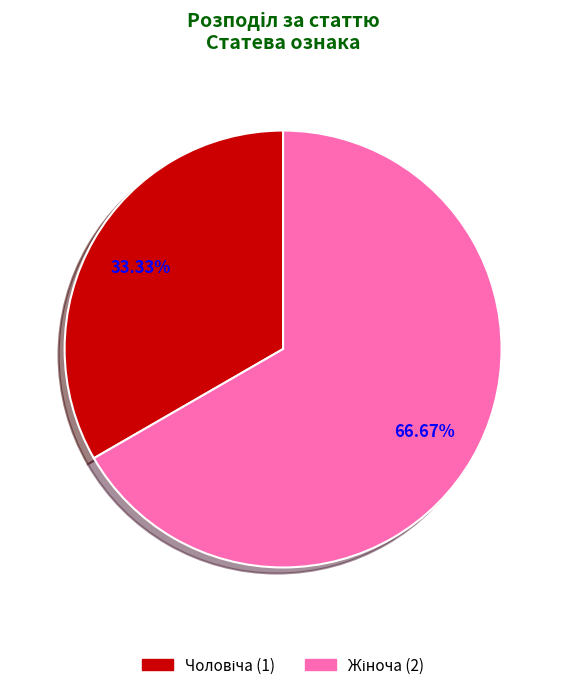

Is there a majority slice in this chart?

Yes